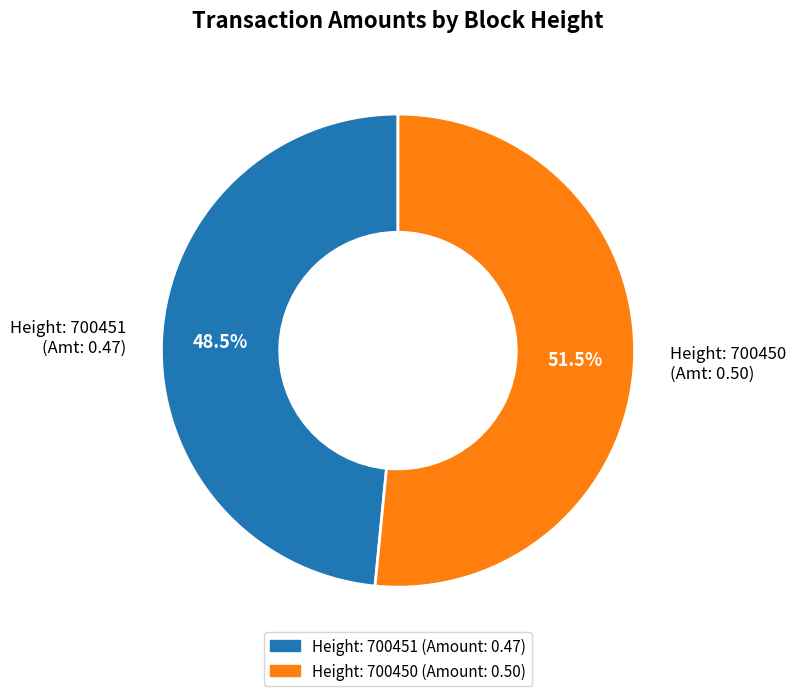

Does Height: 700451 (Amt: 0.47) account for over 50% of the chart?

No